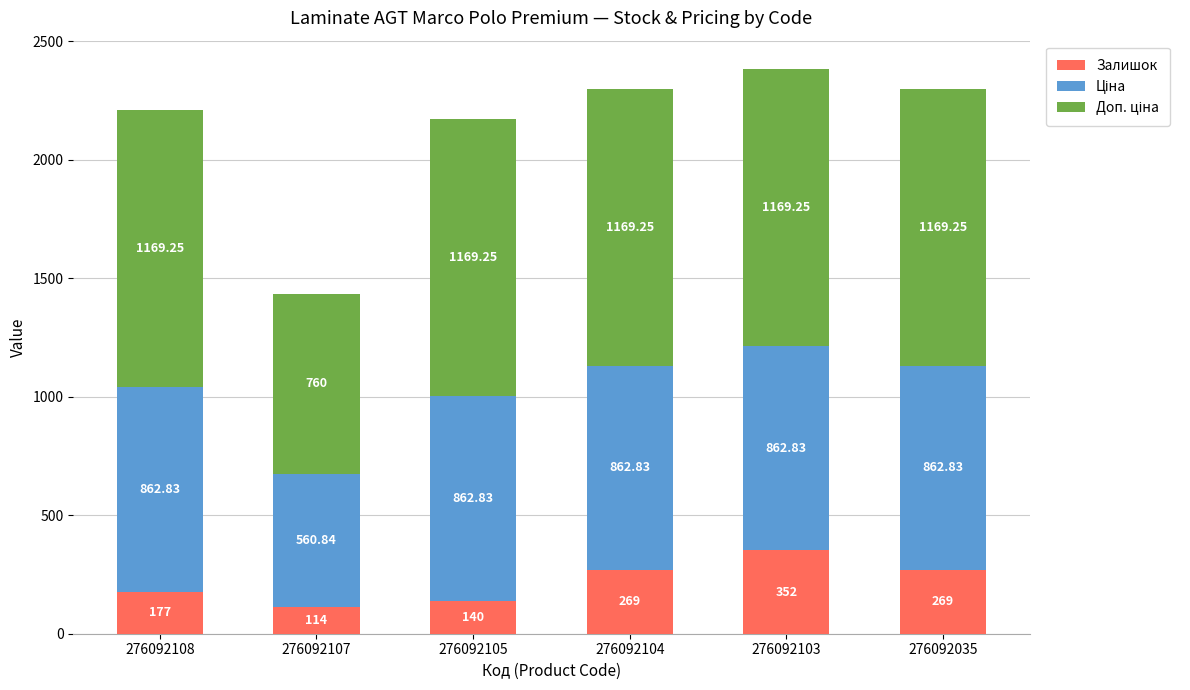

At which category is the sum across all series the highest?

276092103